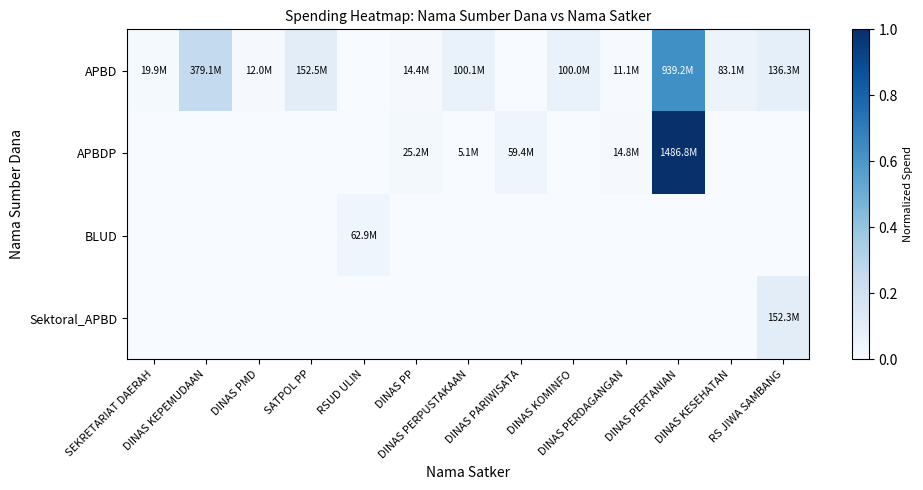

What is the difference between the highest and lowest values at DINAS KESEHATAN?

0.1